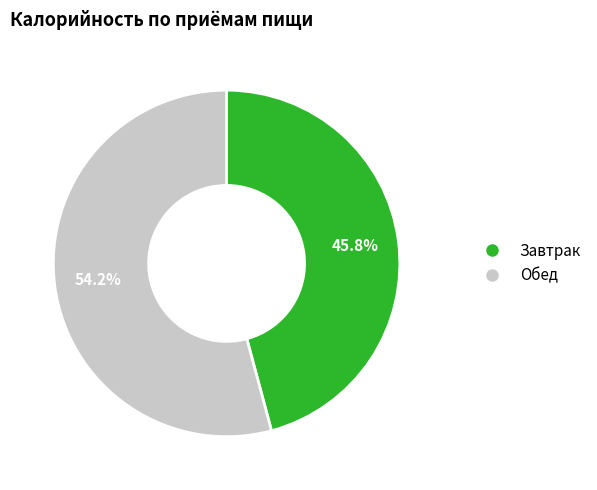

Which has a higher value, Завтрак or Обед?

Обед